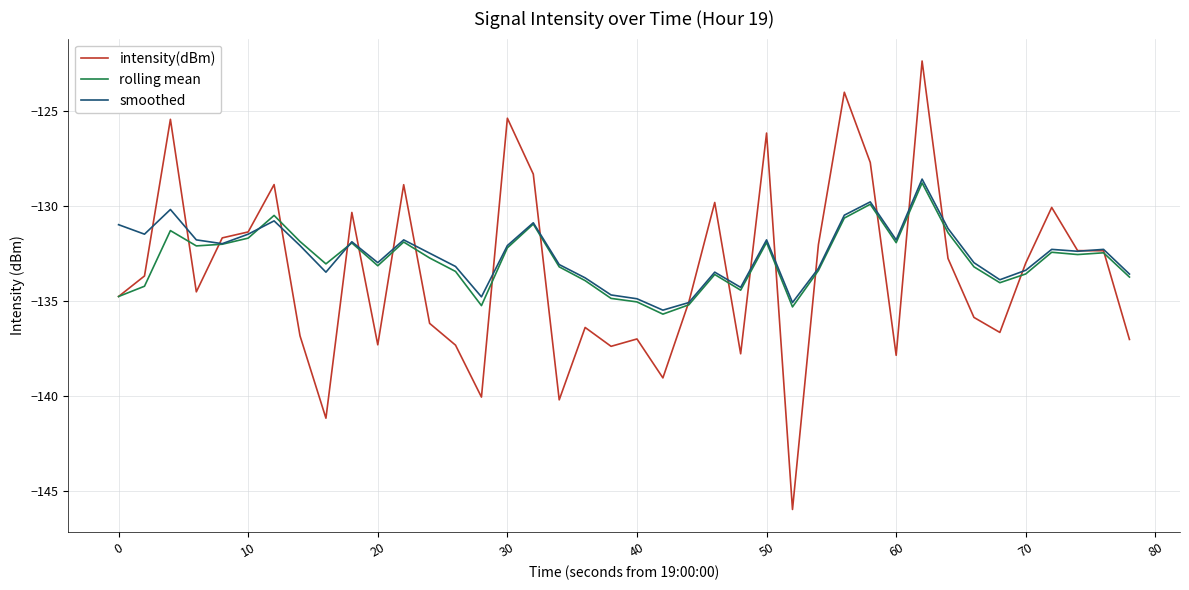

What is the minimum value shown in the chart?

-146.0